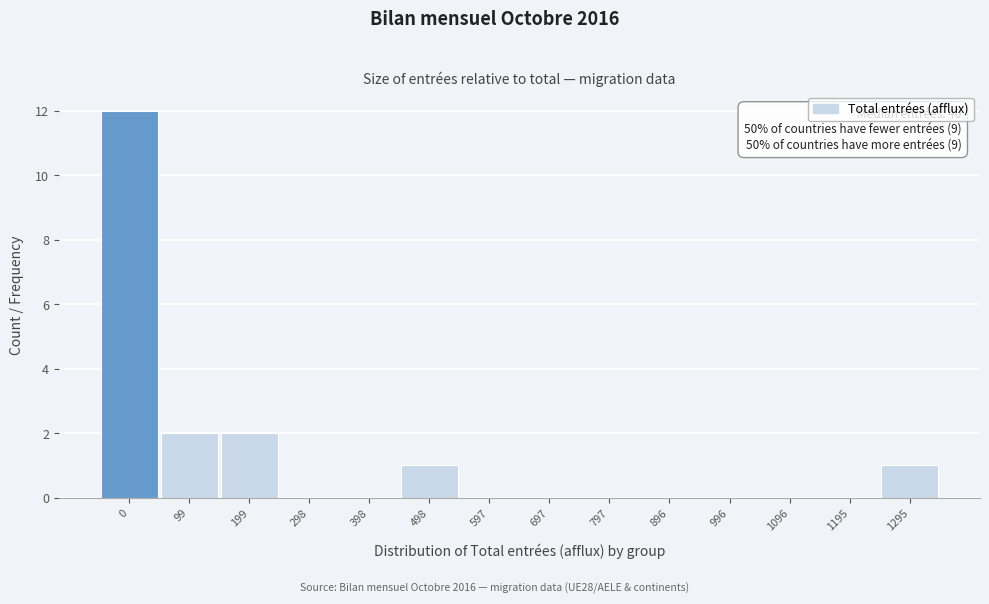

Reading left to right, extract all data points from this chart.

0=12	99=2	199=2	298=0	398=0	498=1	597=0	697=0	797=0	896=0	996=0	1096=0	1195=0	1295=1